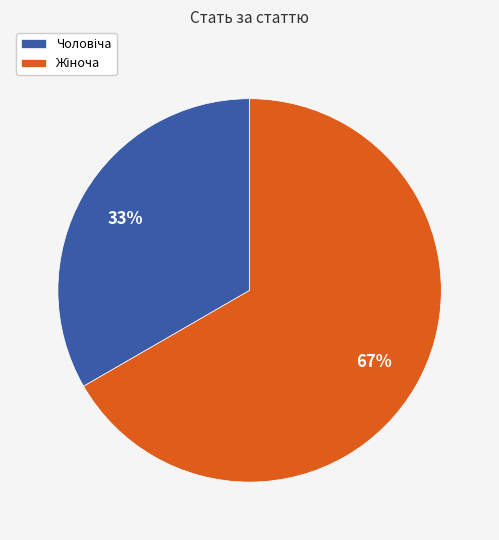

Does any single category account for the majority?

Yes